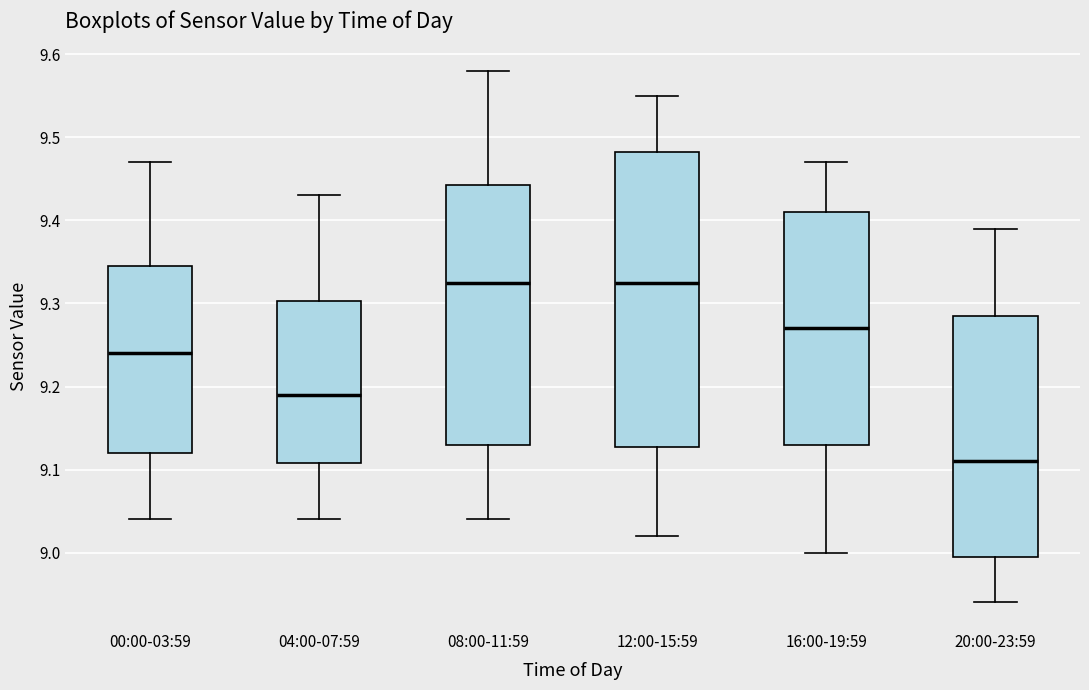

Comparing the boxes themselves (not the whiskers), which one is the tallest?

12:00-15:59